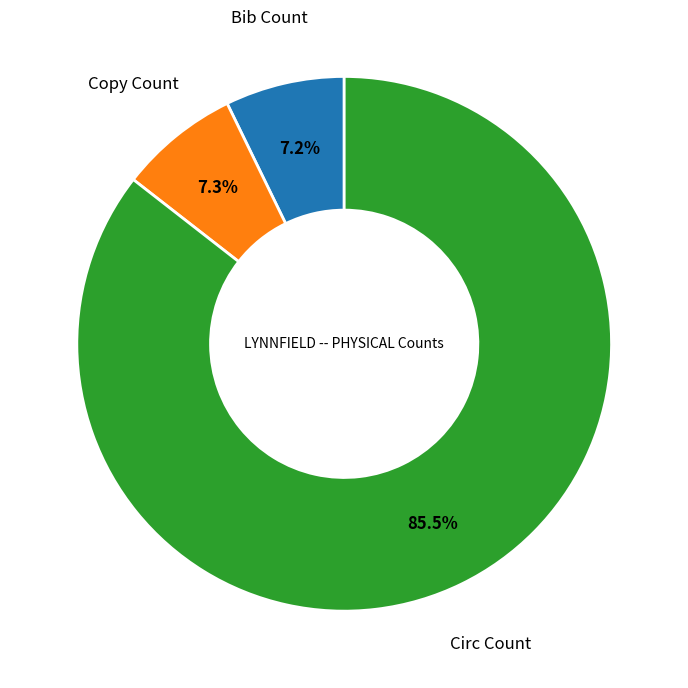

What is the ratio of the value at Circ Count to the value at Bib Count?

11.9